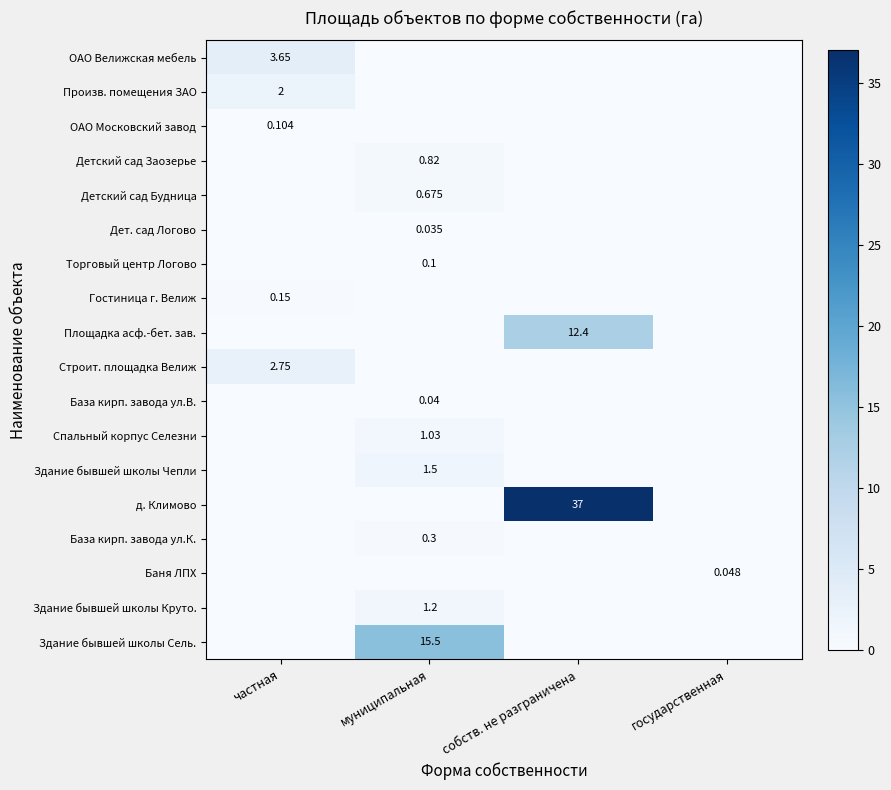

Which series has the largest total across all categories?

д. Климово